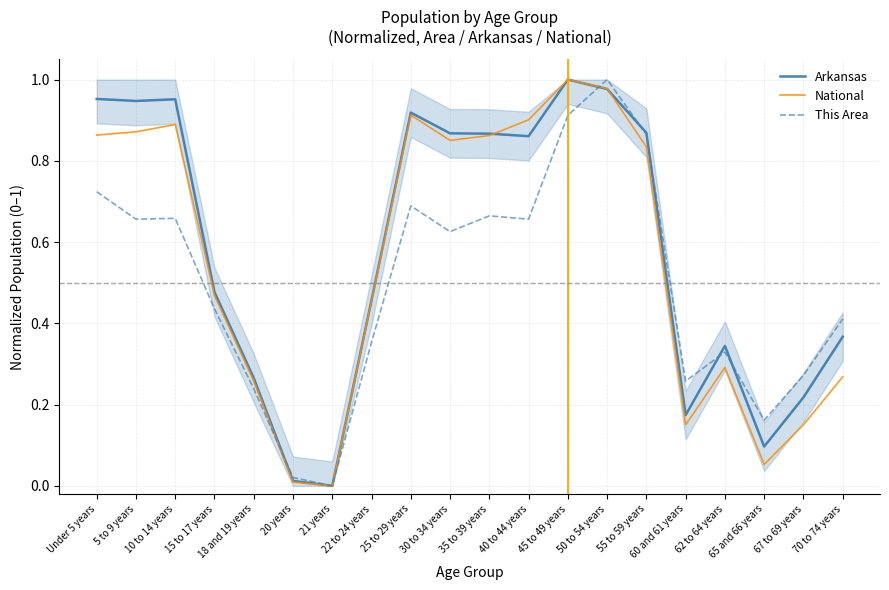

True or false: National has a value of 0.2 at 60 and 61 years.

True